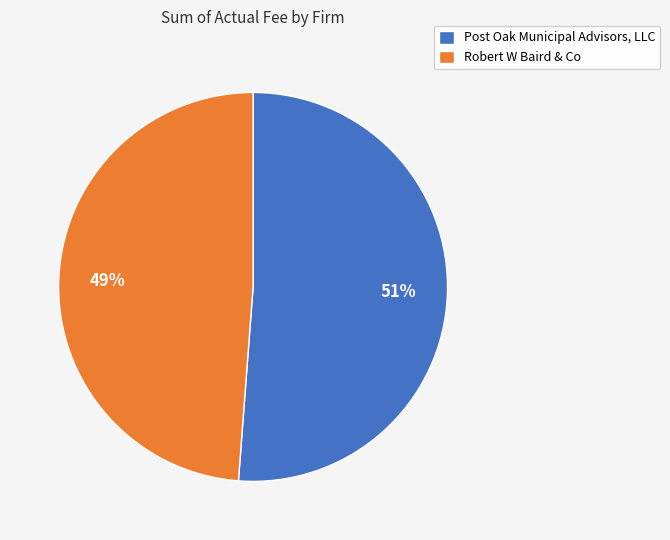

Which slice represents more than half of the pie?

Post Oak Municipal Advisors, LLC